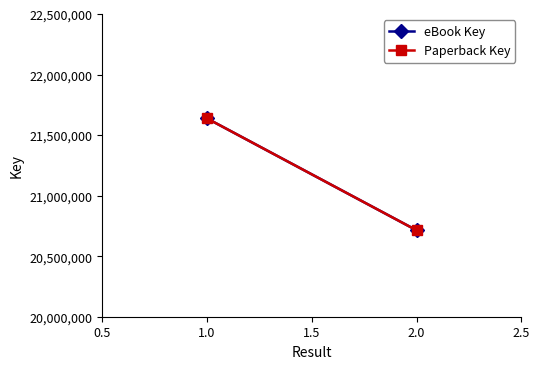

Is it true that Paperback Key equals 13646157 at 2.0?

False